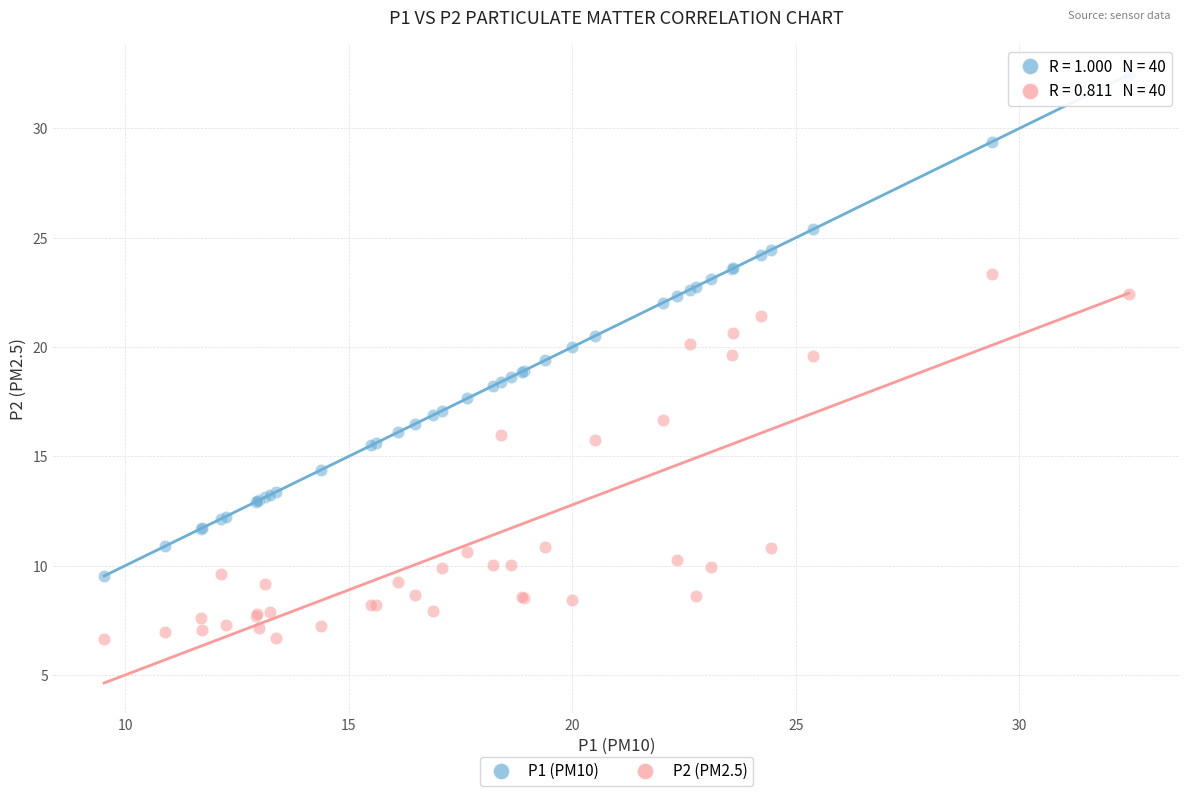

Which series contains the lowest Y value?

P2 (PM2.5)